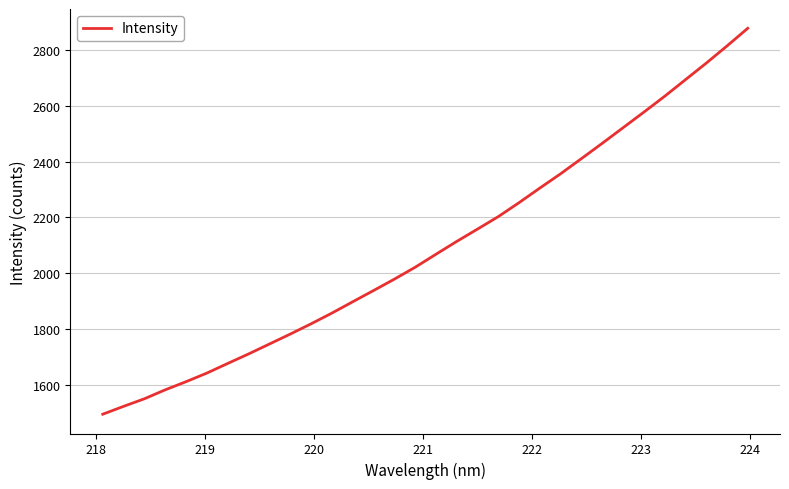

What is the difference between the maximum and minimum values?

1381.7